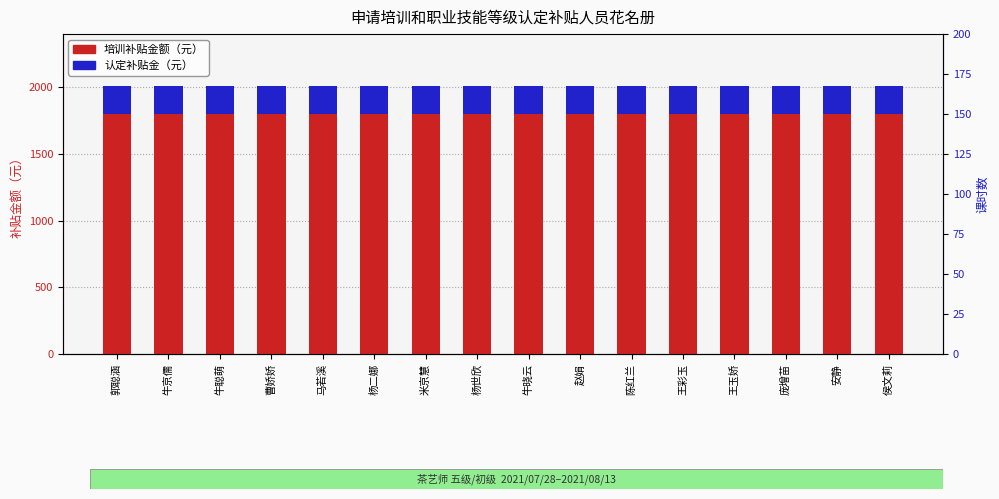

At which label is 培训补贴金额（元） closest to 1800?

郭聪涵